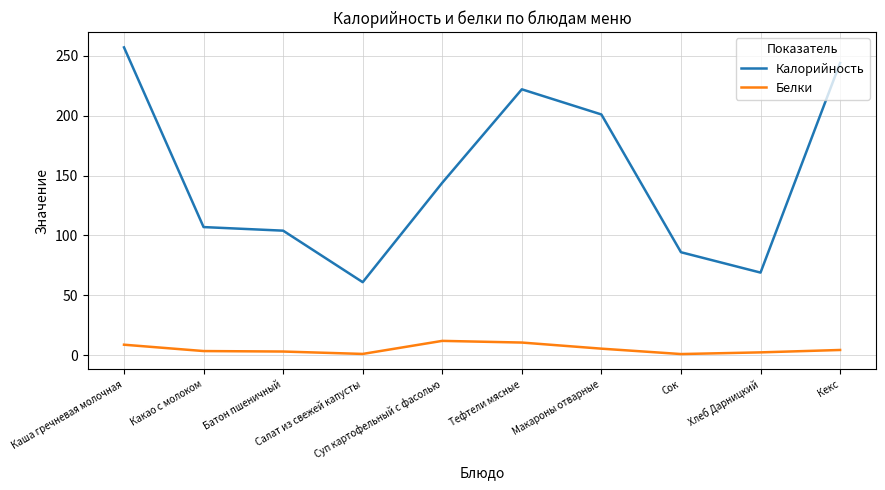

List the series in order of their overall mean, lowest first.

Белки, Калорийность